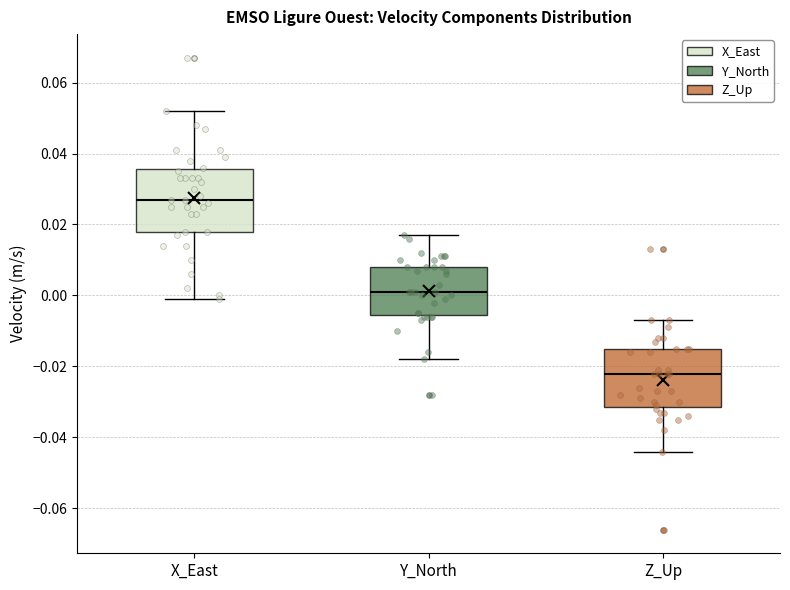

Which box has the highest median line?

X_East